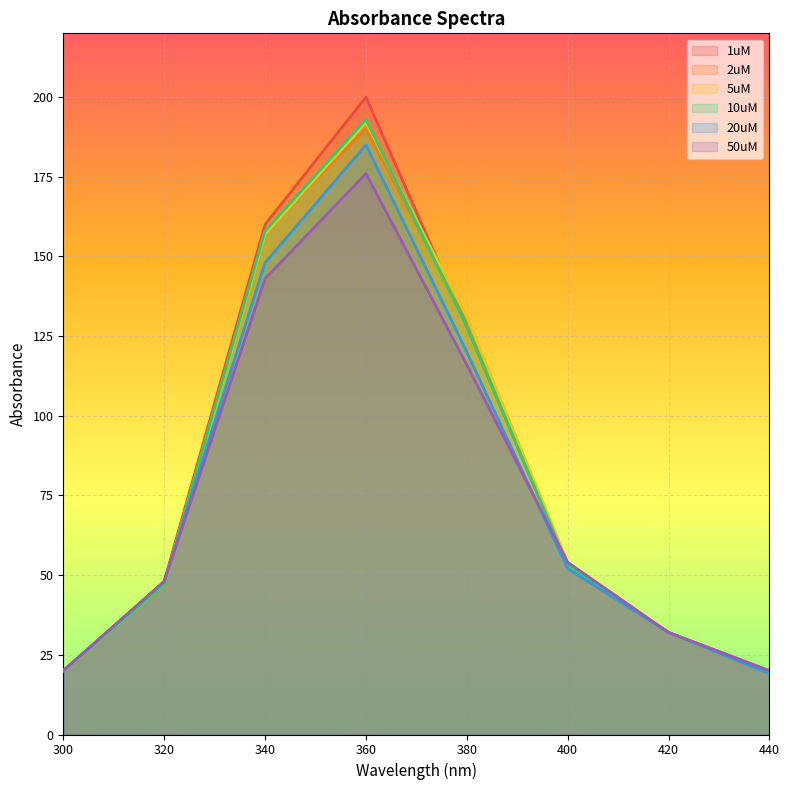

Is the value of 2uM at 320 greater than the value of 5uM at 320?

No